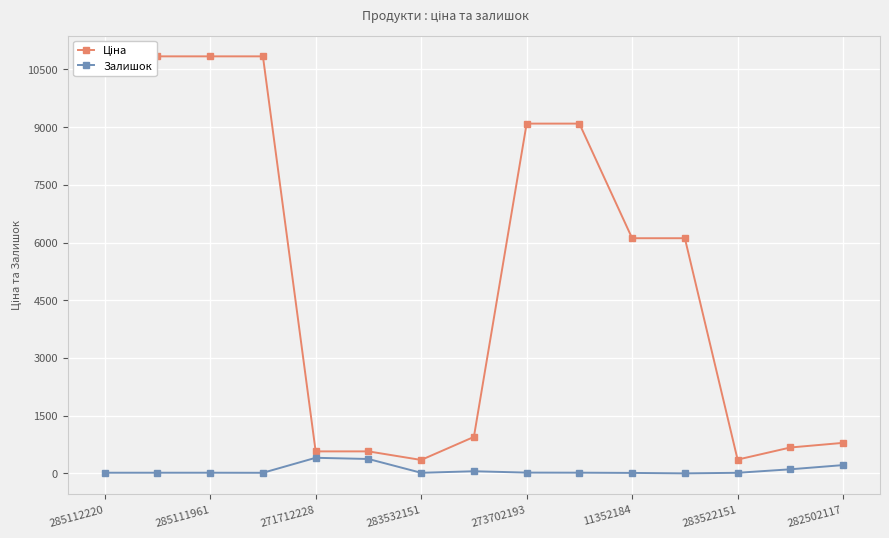

How many values in the Залишок series are below 17?

5